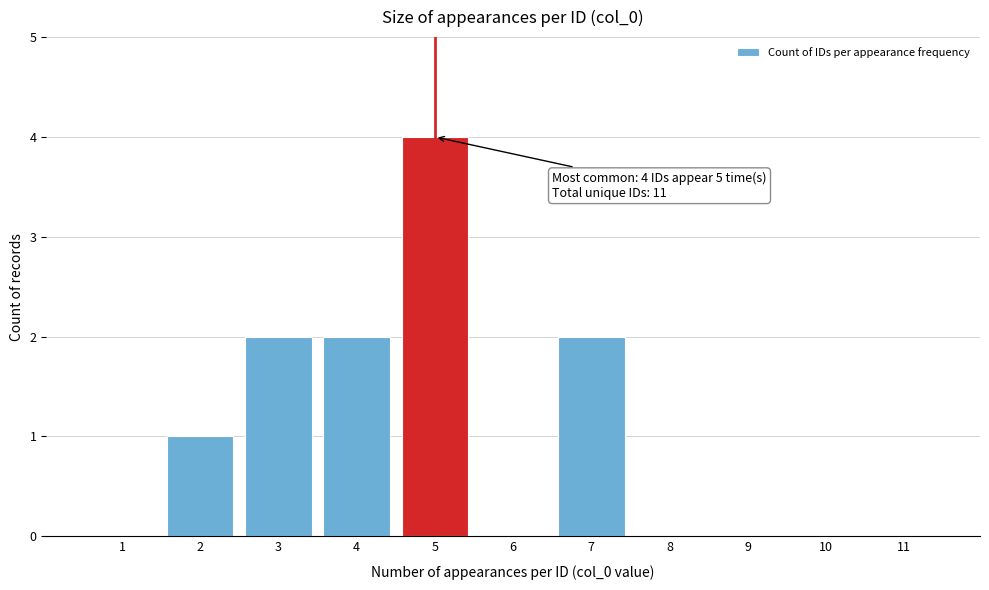

Which range on the x-axis has the tallest bar?

4.5 to 5.5